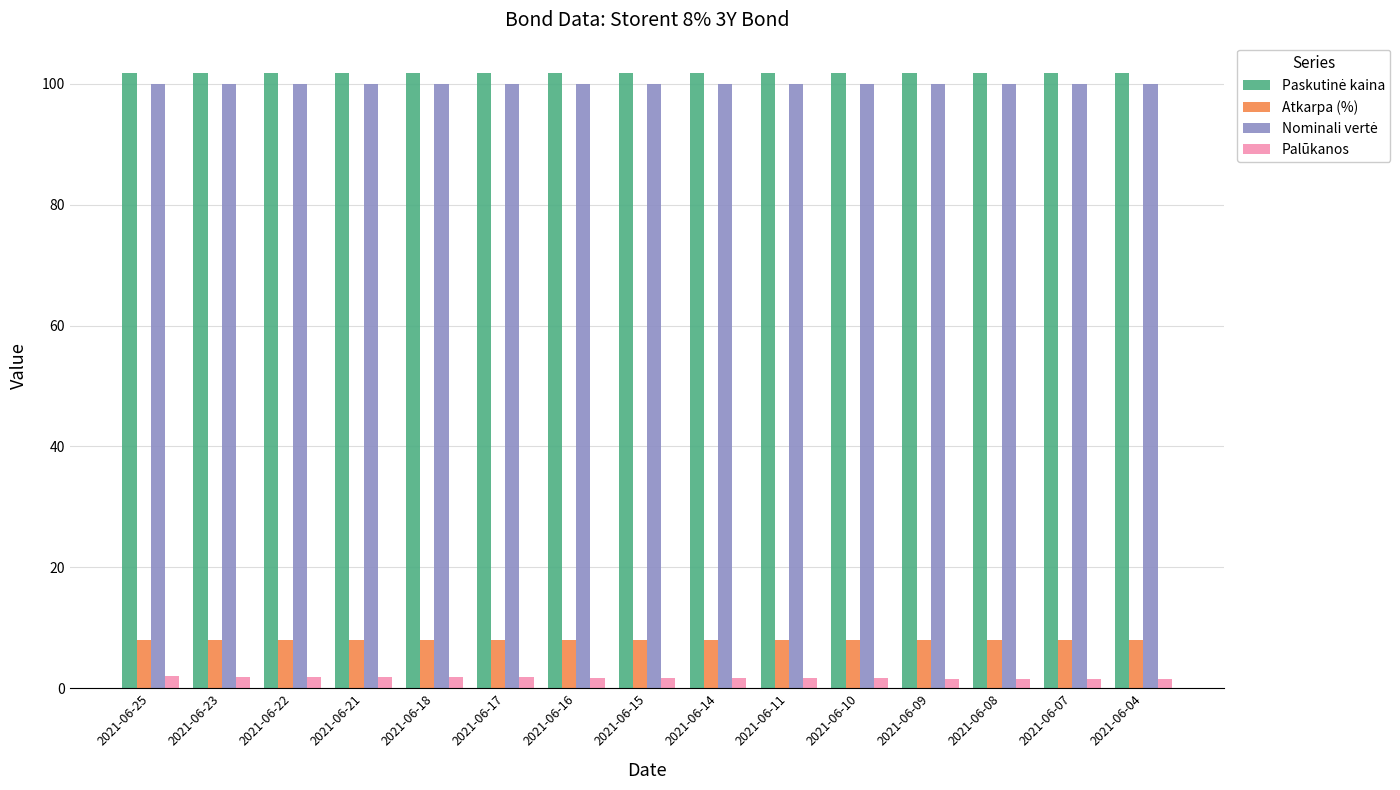

At how many categories does at least one series exceed 54?

15